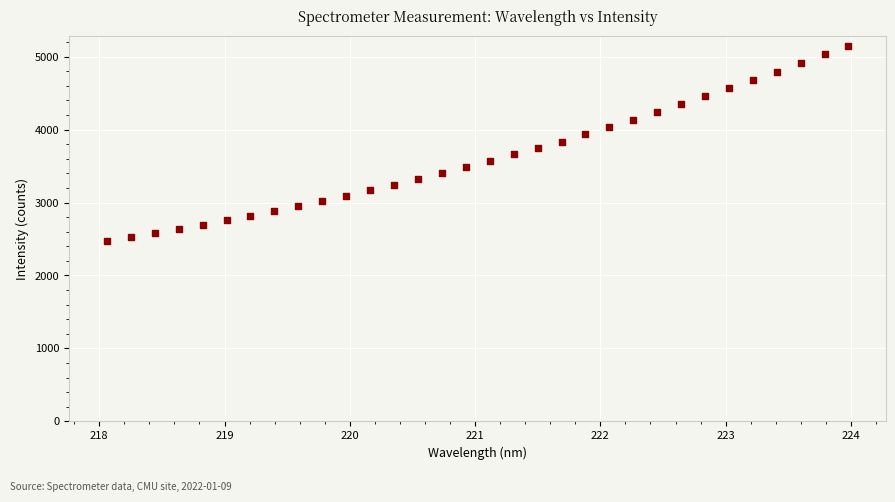

What is the range of Y values (max minus min)?

2676.8